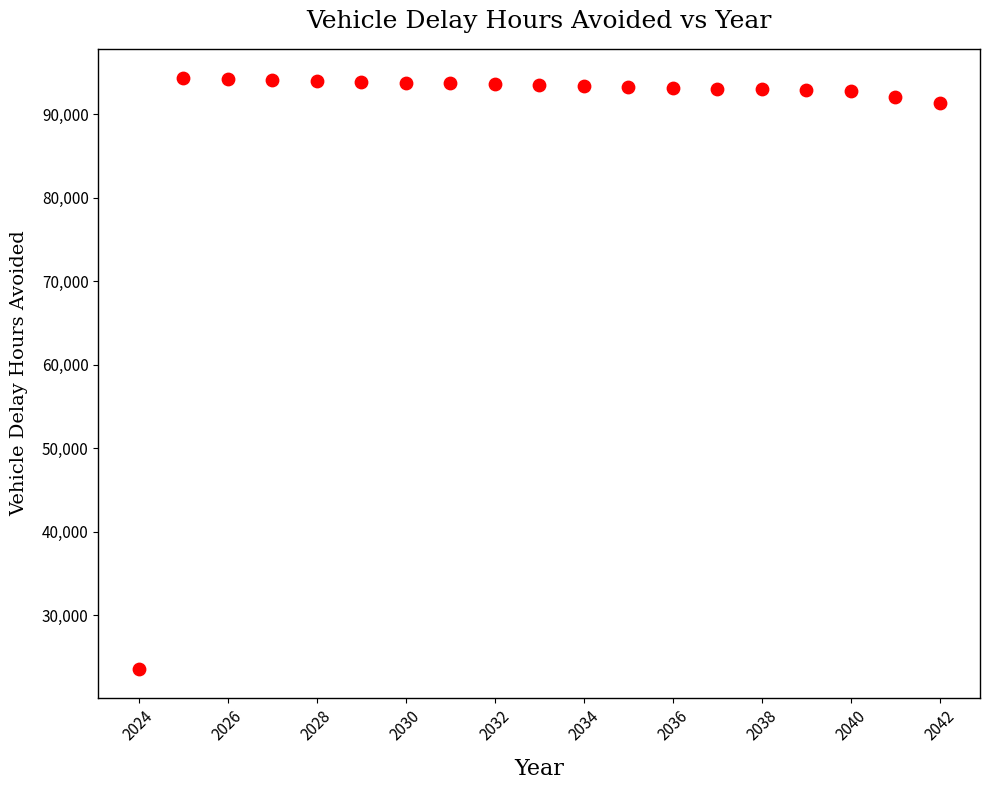

What is the range of Y values (max minus min)?

70722.5